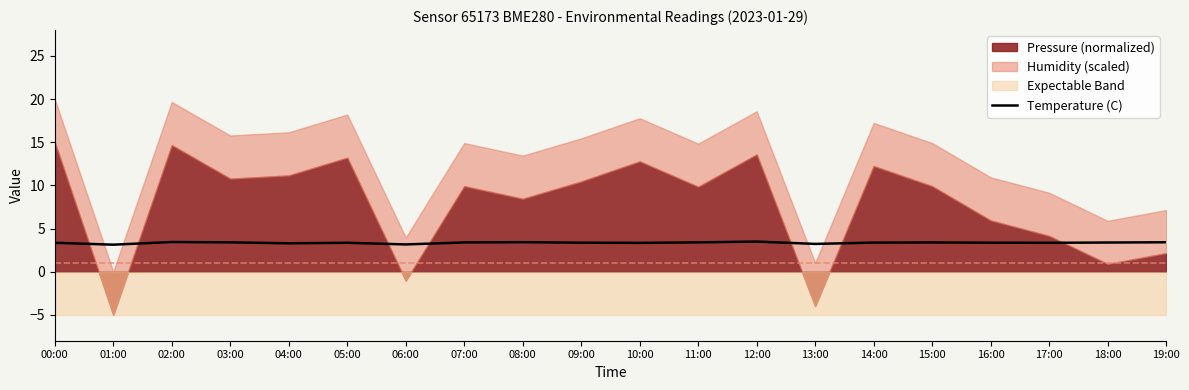

Does the chart display data point markers on the line(s)?

No